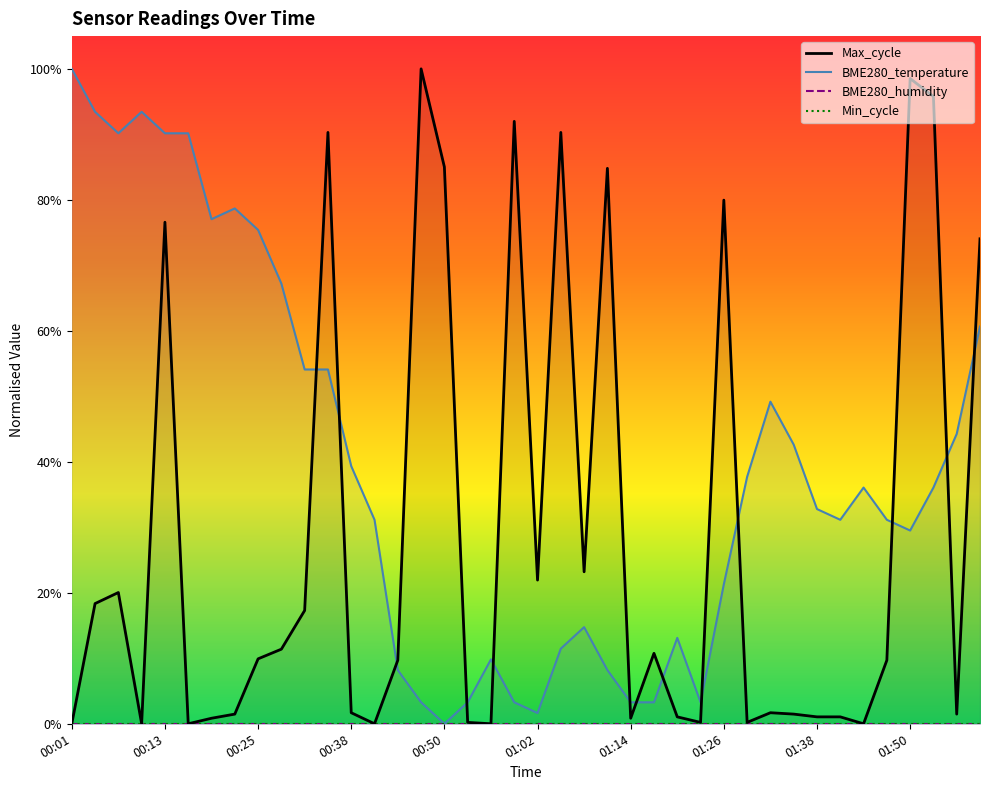

What is the difference between the maximum and minimum values in the BME280_temperature series?

1.0